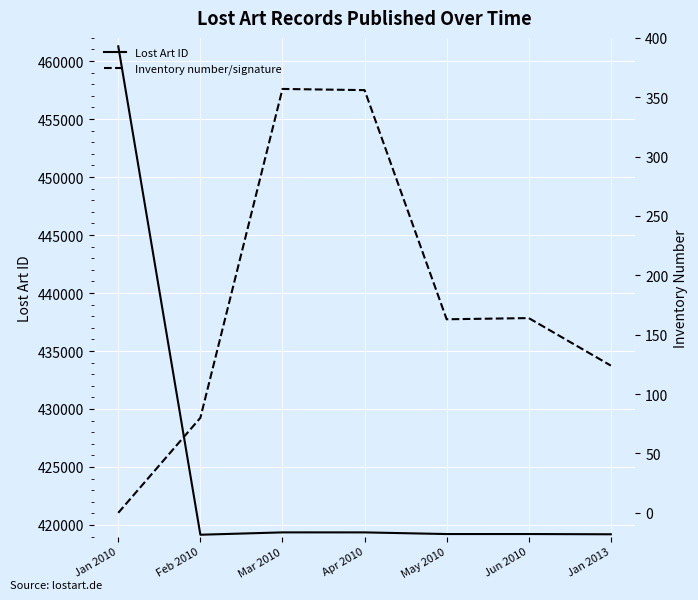

What is the sum of the Lost Art ID values at Jun 2010 and May 2010?

838433